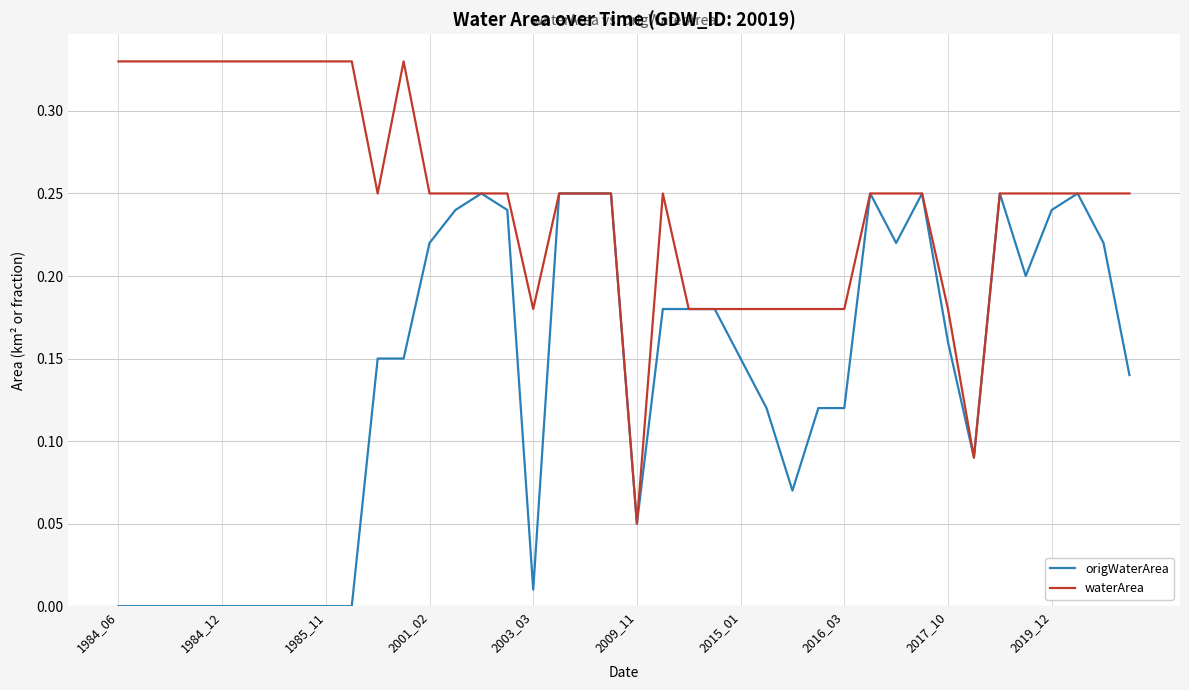

Which series has the largest total across all categories?

waterArea